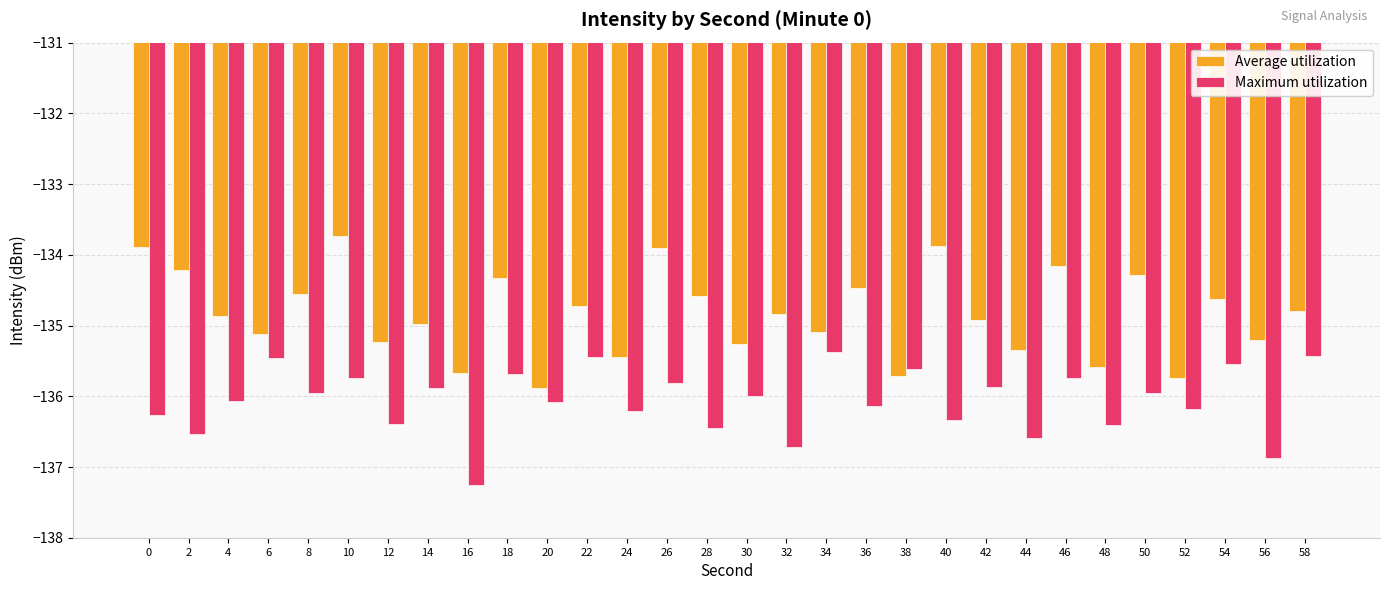

Between 26 and 52, which series saw the biggest shift?

Average utilization